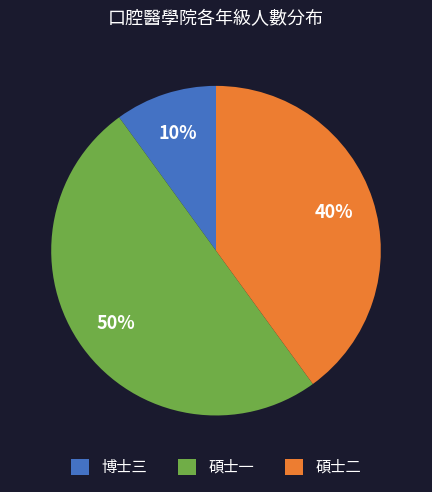

Combined, do 碩士一 and 博士三 account for over 50%?

Yes